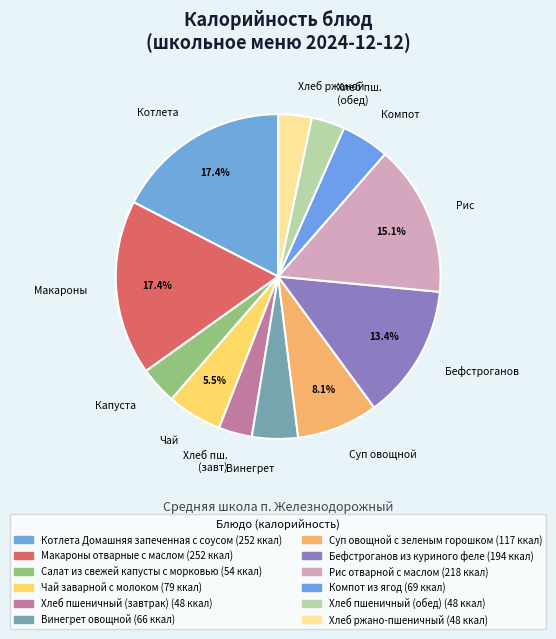

What percentage is NOT represented by Котлета?

82.6%